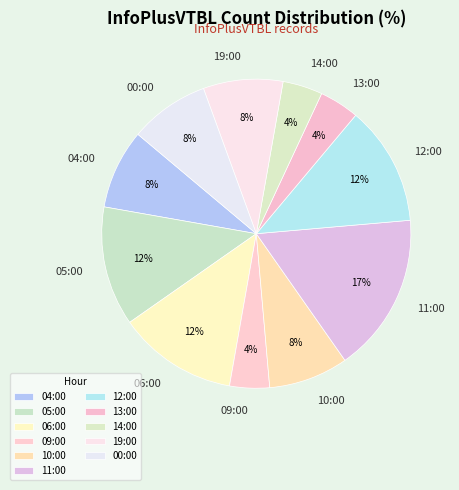

What is the ratio of the value at 00:00 to the value at 14:00?

2.0